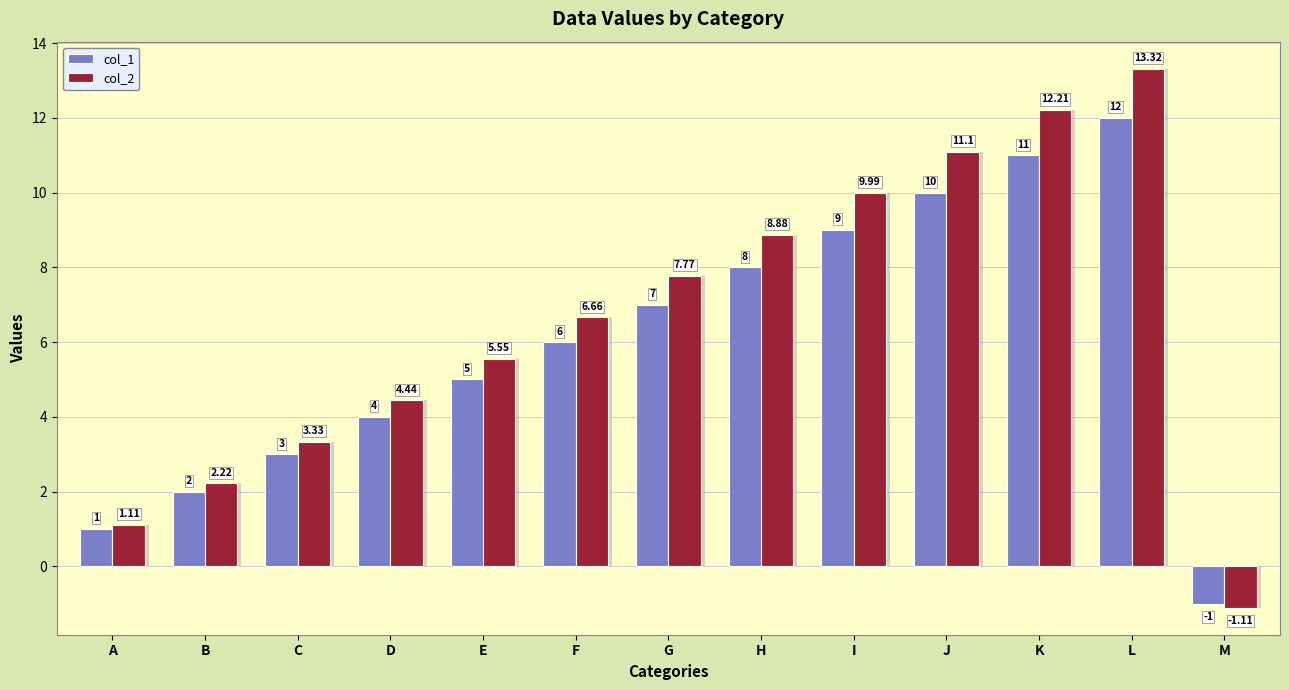

List the series in order of their overall mean, highest first.

col_2, col_1